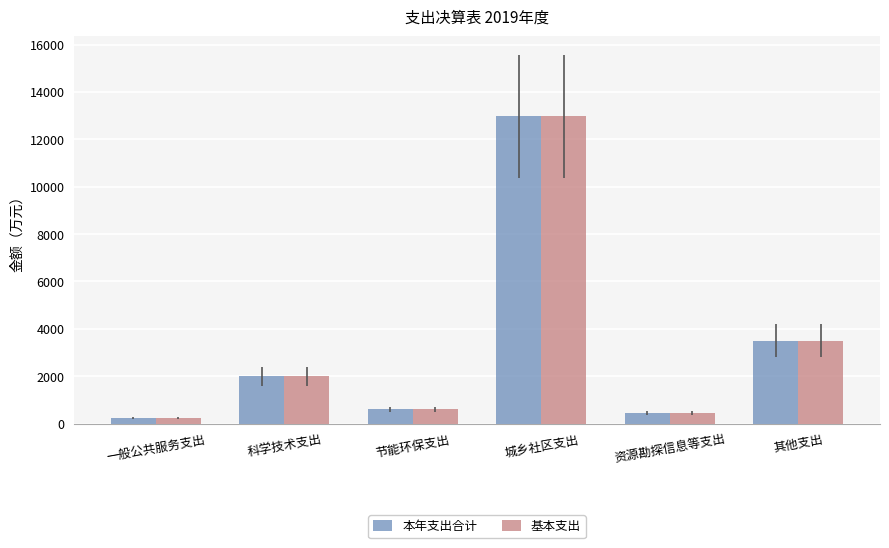

At which category is the sum across all series the highest?

城乡社区支出